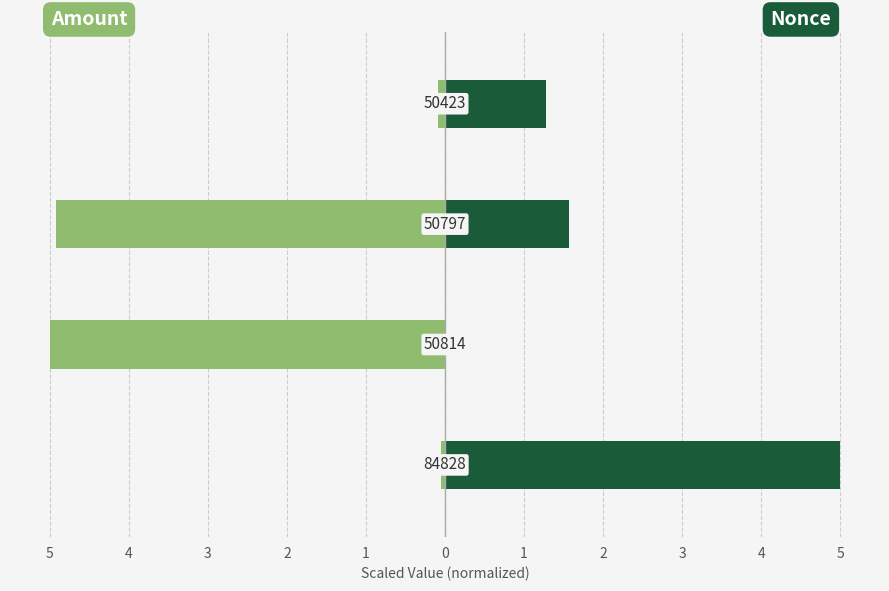

What is the total value across all series at 3?

-3.3